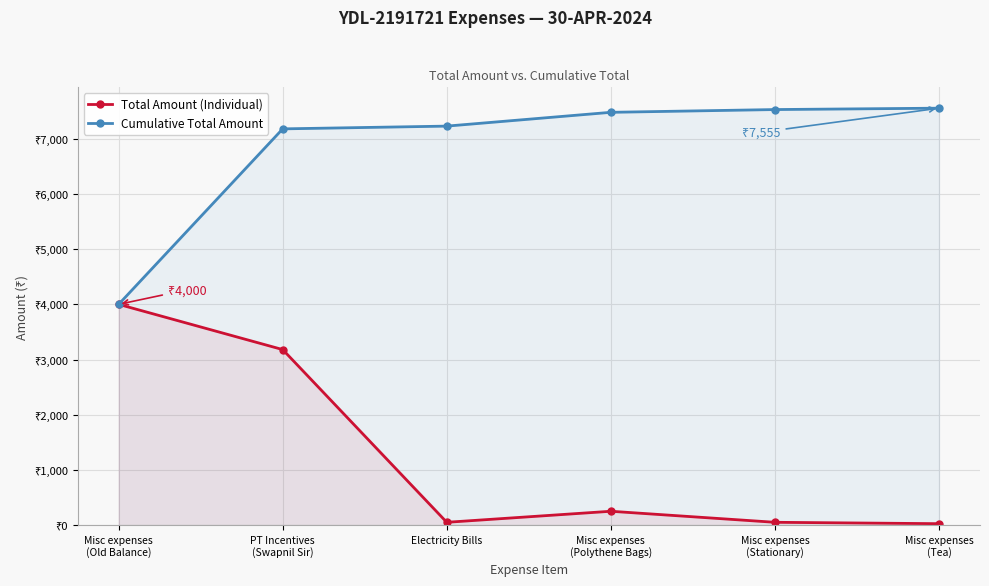

Where is Total Amount (Individual) nearest to the value 2012?

PT Incentives
(Swapnil Sir)